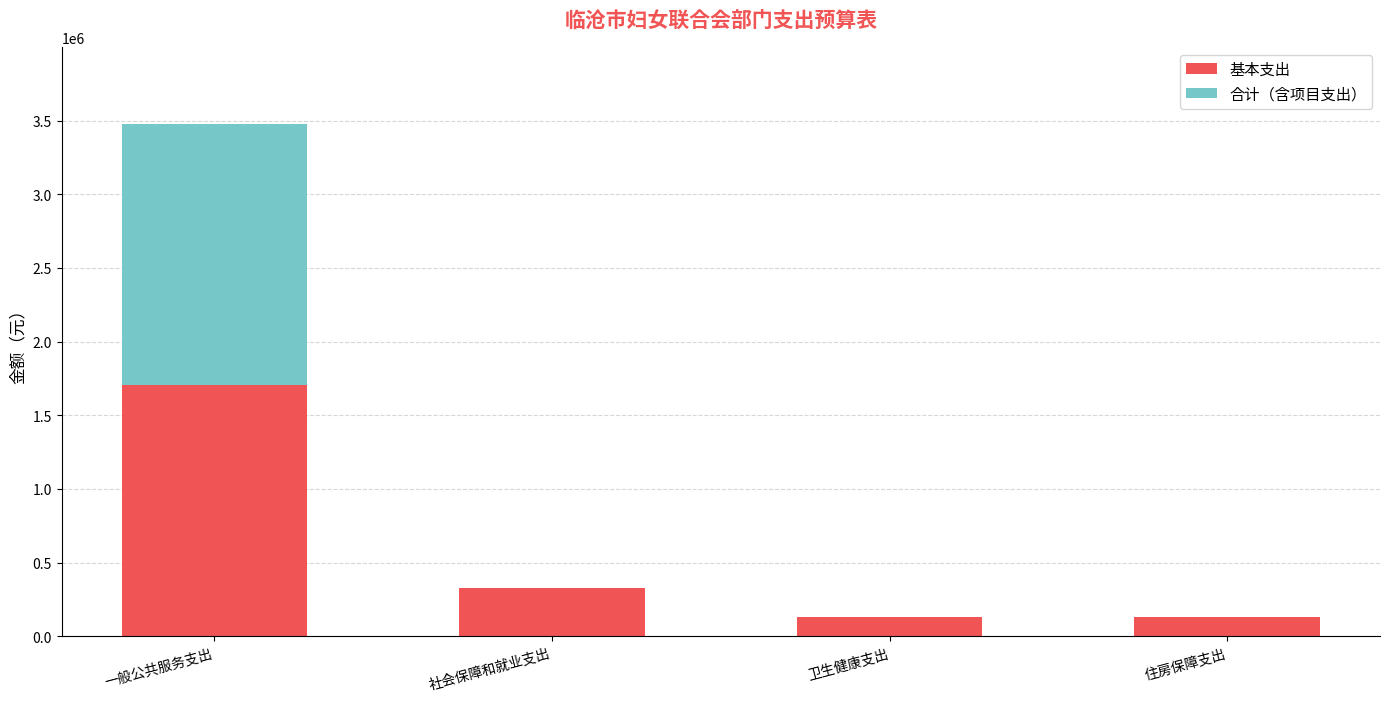

Count the number of data series in this chart.

2